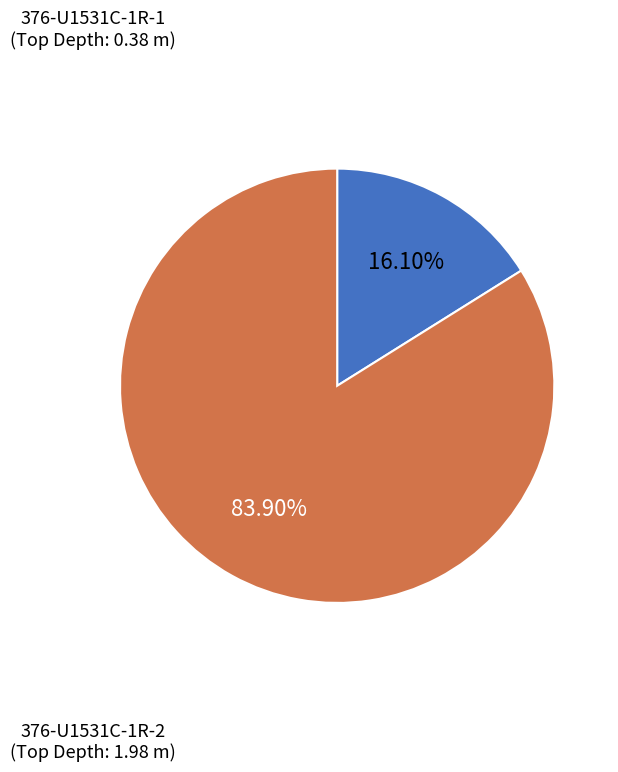

Is there any slice that represents more than half of the pie?

Yes